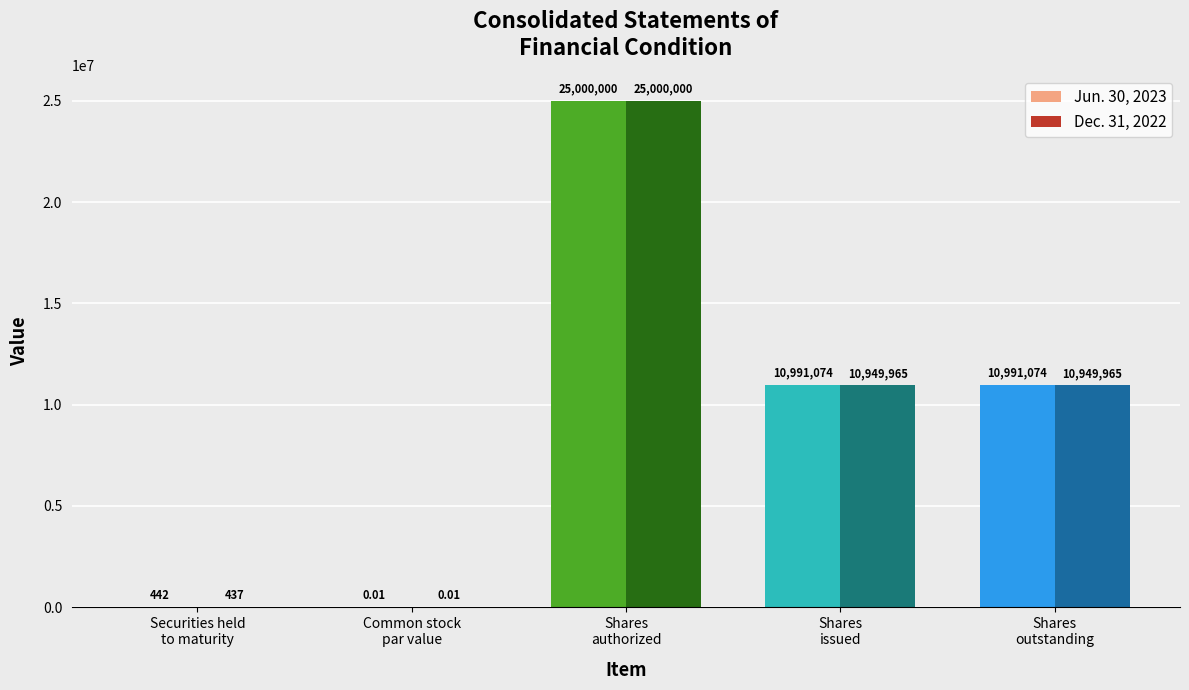

What is the greatest value displayed?

25000000.0